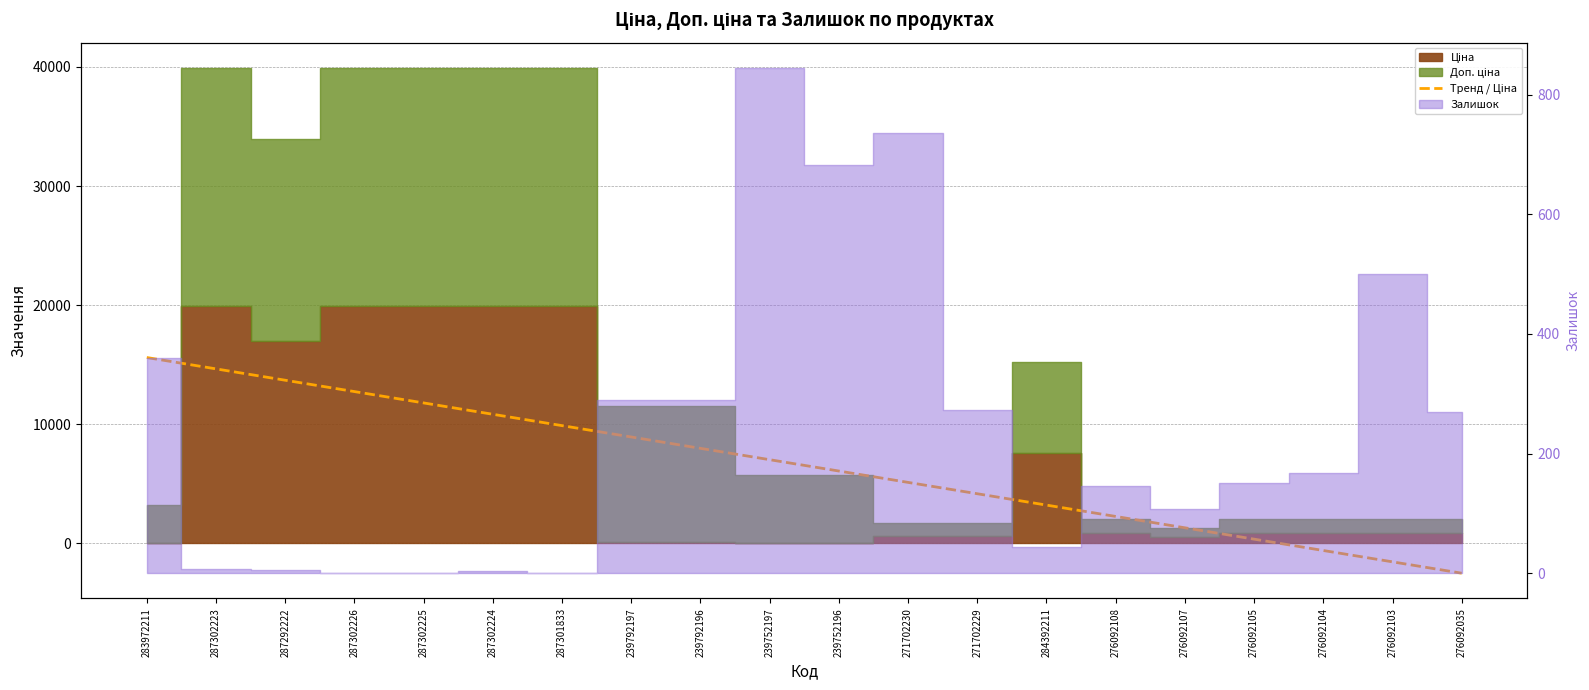

How many categories are shown in the chart?

20